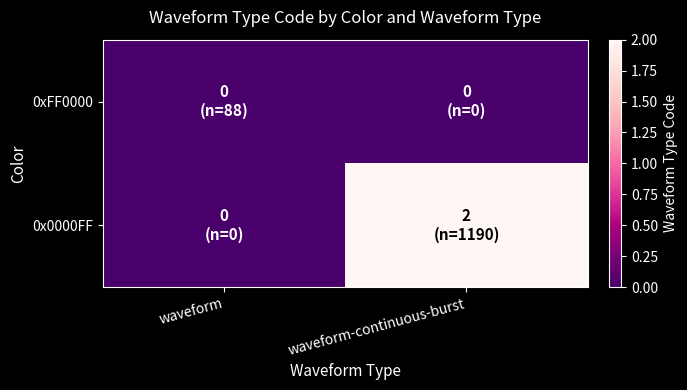

At waveform, list the series in order from largest to smallest.

0xFF0000, 0x0000FF